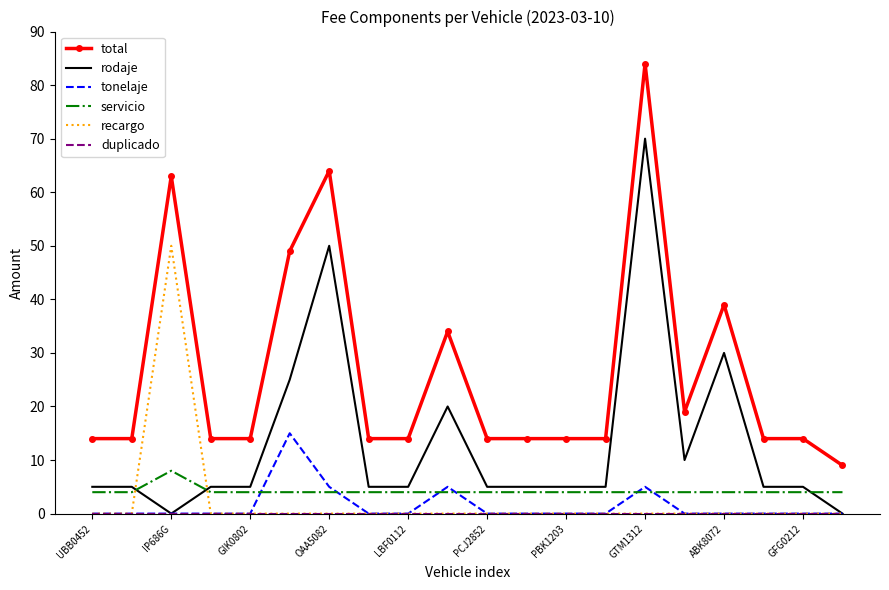

True or false: total and recargo intersect in this chart.

False